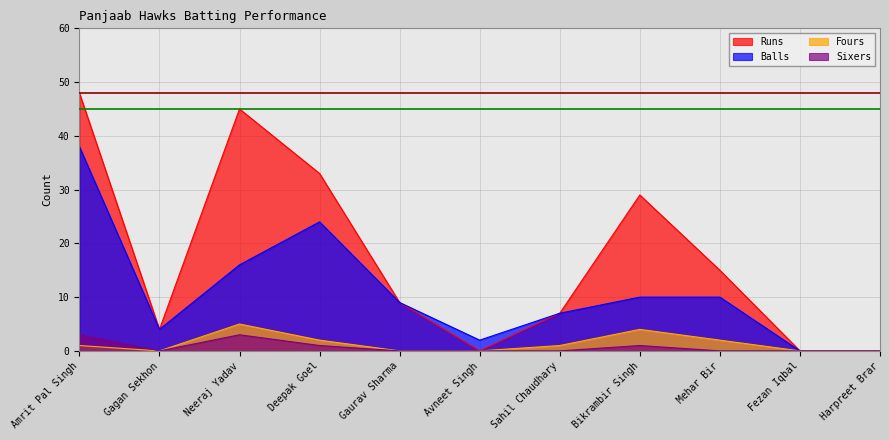

What are all the series names shown in the legend?

Runs, Balls, Fours, Sixers